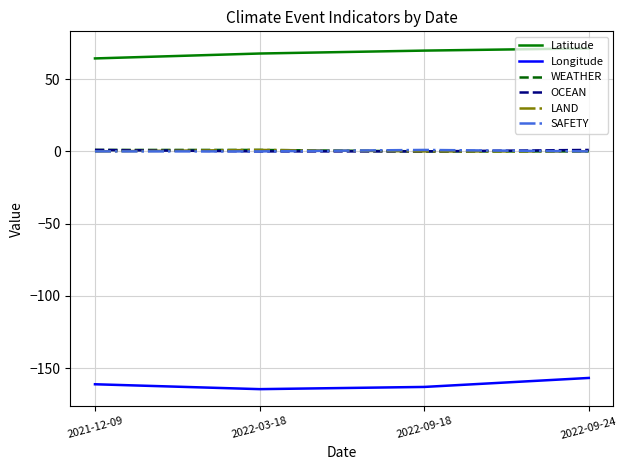

True or false: Longitude has more than 1 interior local peaks.

False